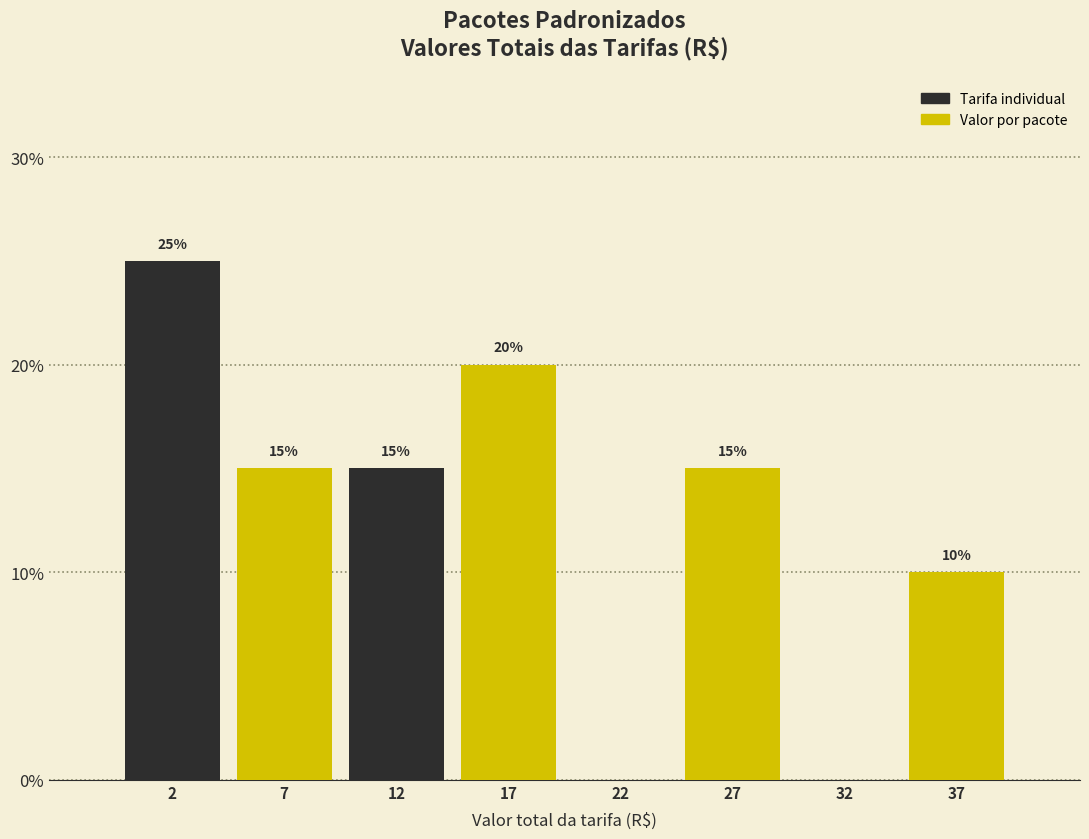

Reading right to left, transcribe all the data shown in this chart.

37=10	32=0	27=15	22=0	17=20	12=15	7=15	2=25